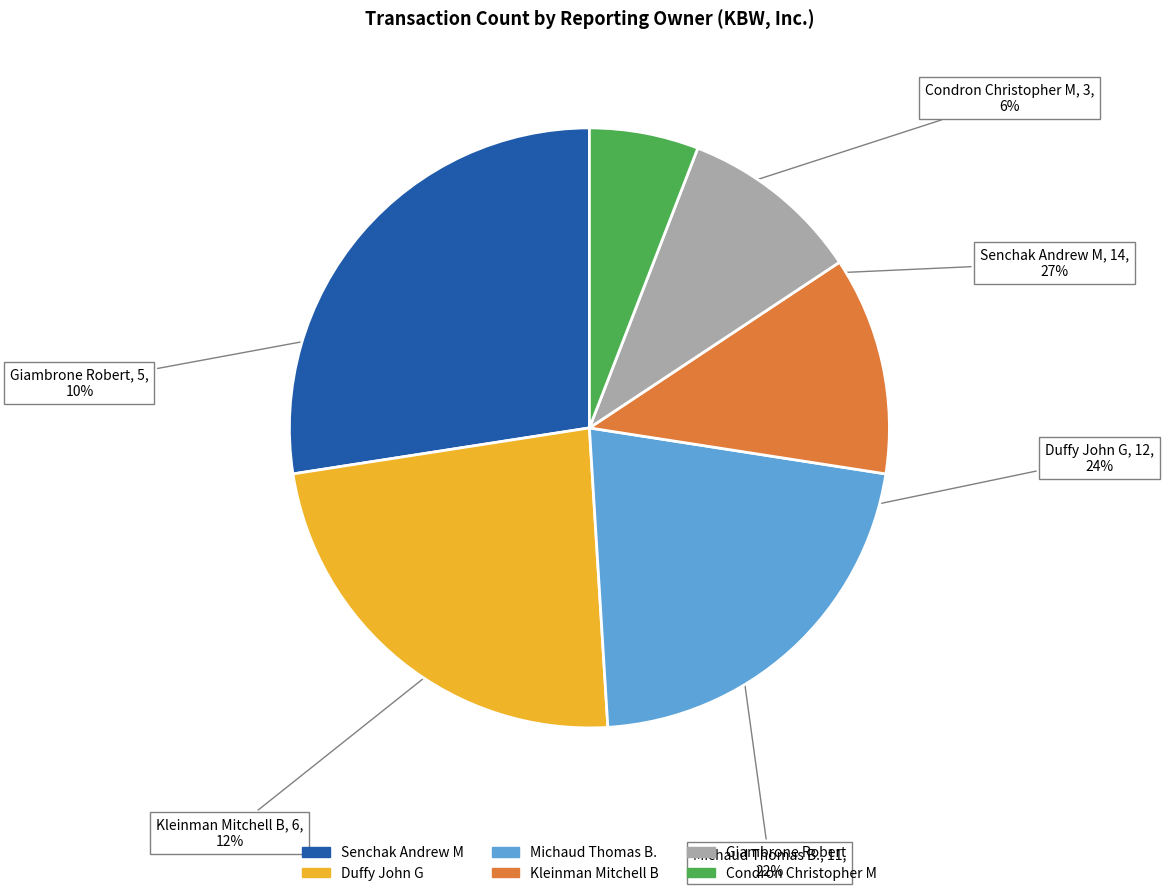

Combined, do Kleinman Mitchell B and Condron Christopher M account for over 50%?

No